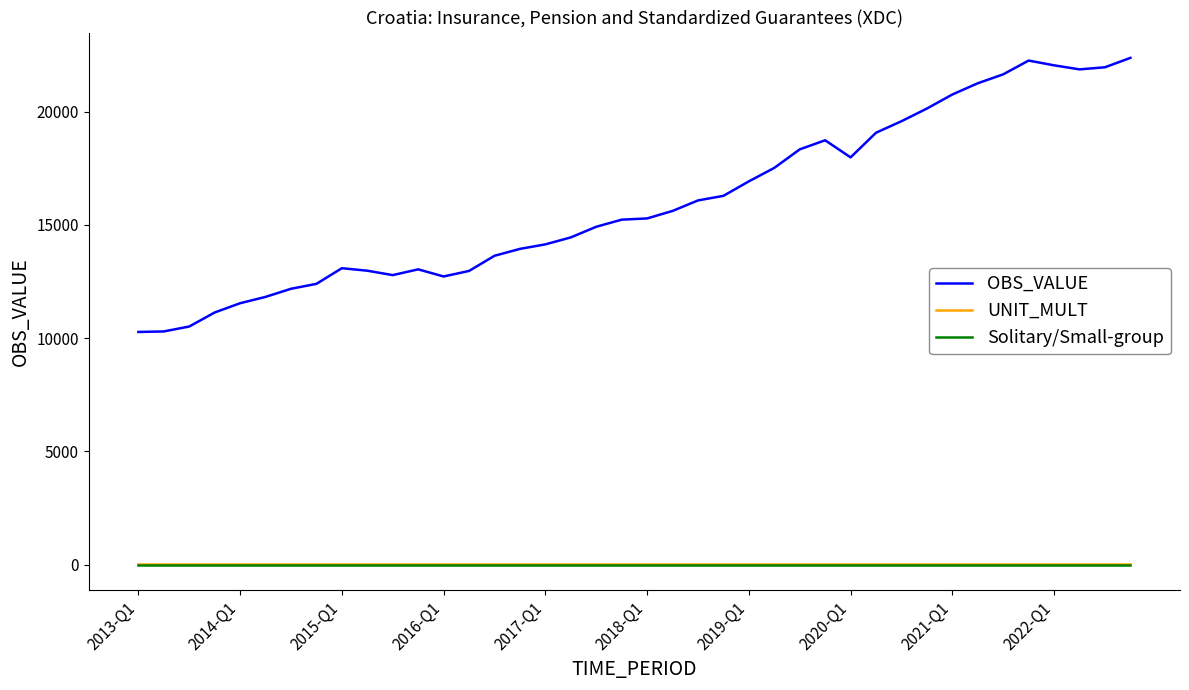

True or false: Solitary/Small-group and OBS_VALUE cross at least once.

False